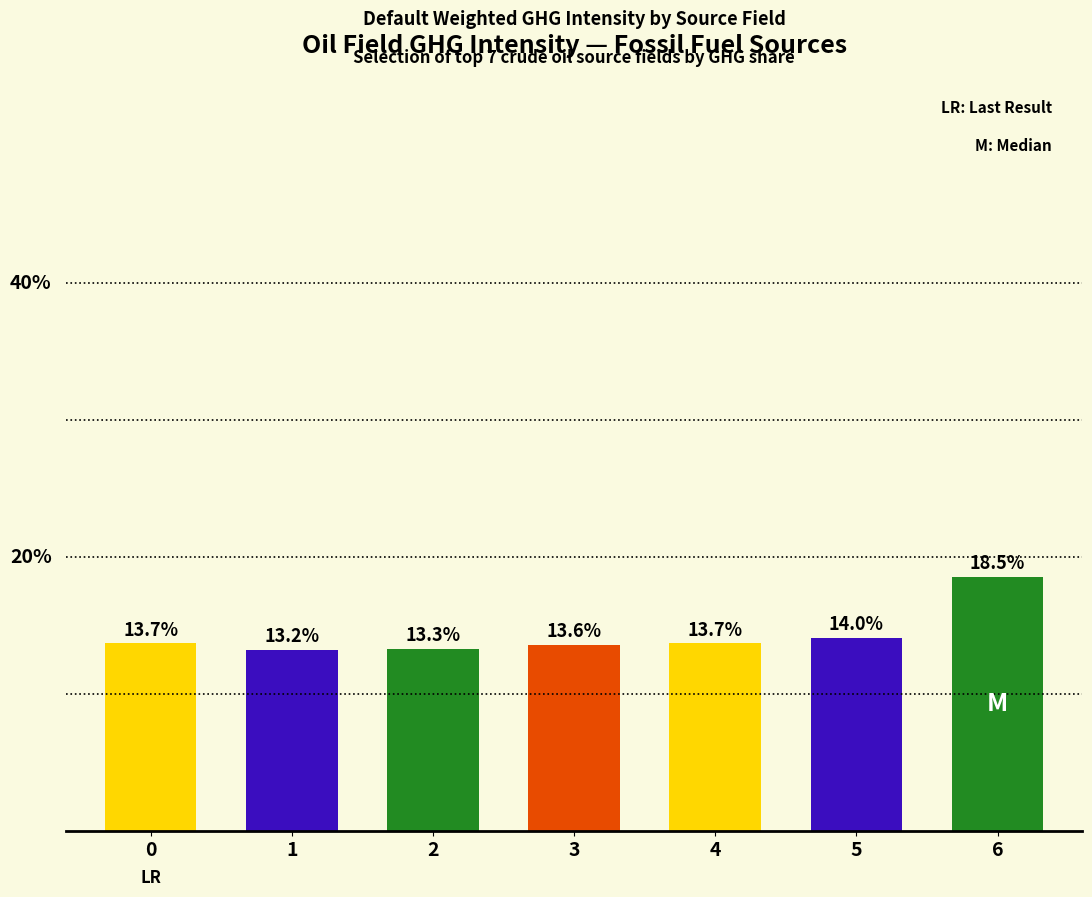

What is the average value?

14.3